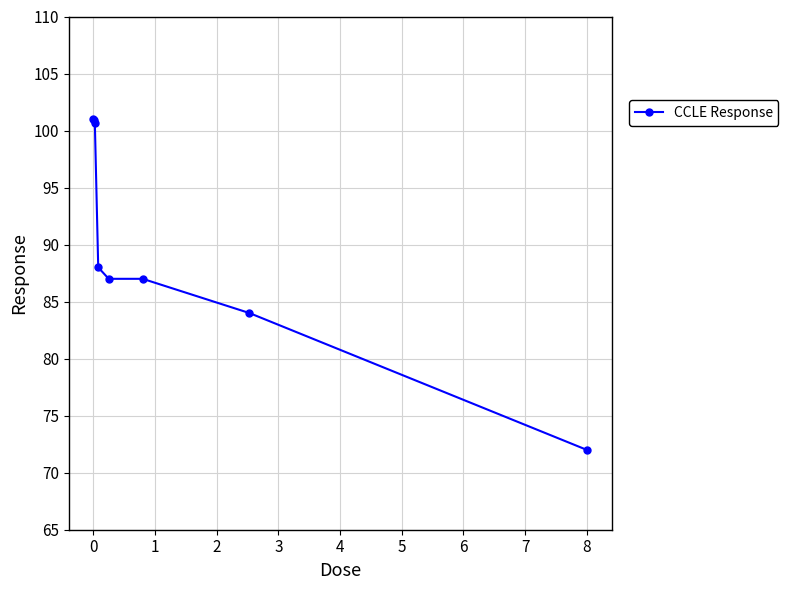

What is the value of the 4th point from the left?

88.0